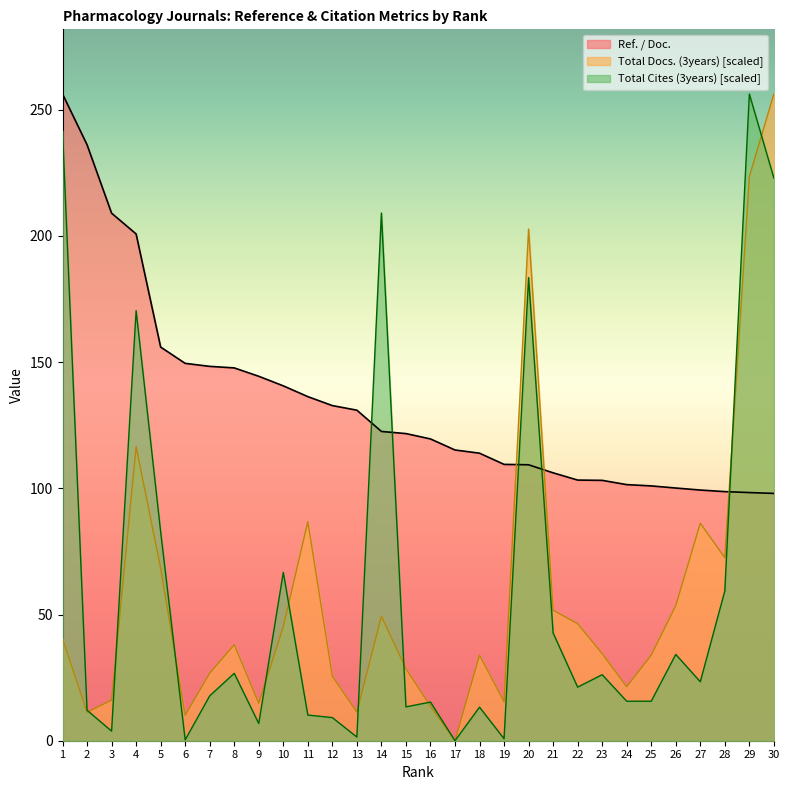

Between 9 and 24, which series saw the biggest shift?

Ref. / Doc.